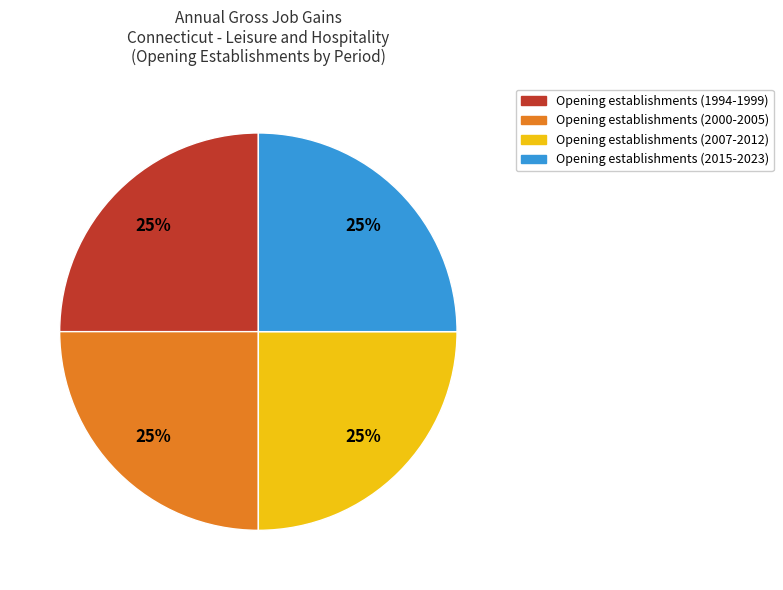

How many slices are in this pie chart?

4